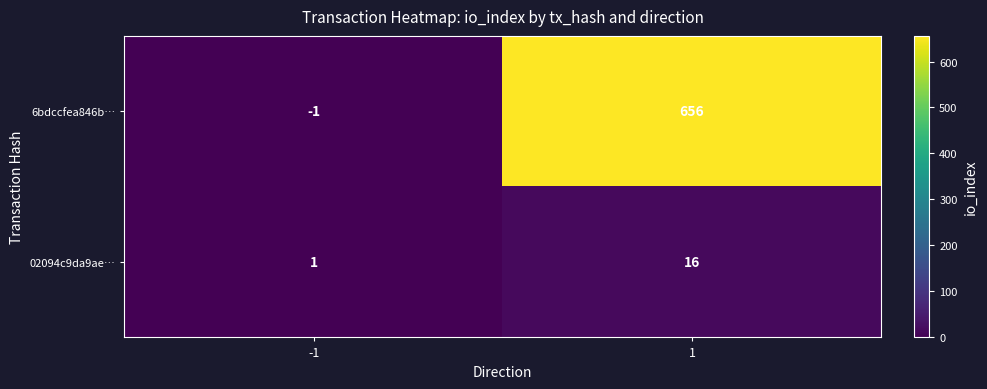

At how many categories does at least one series exceed 286?

1